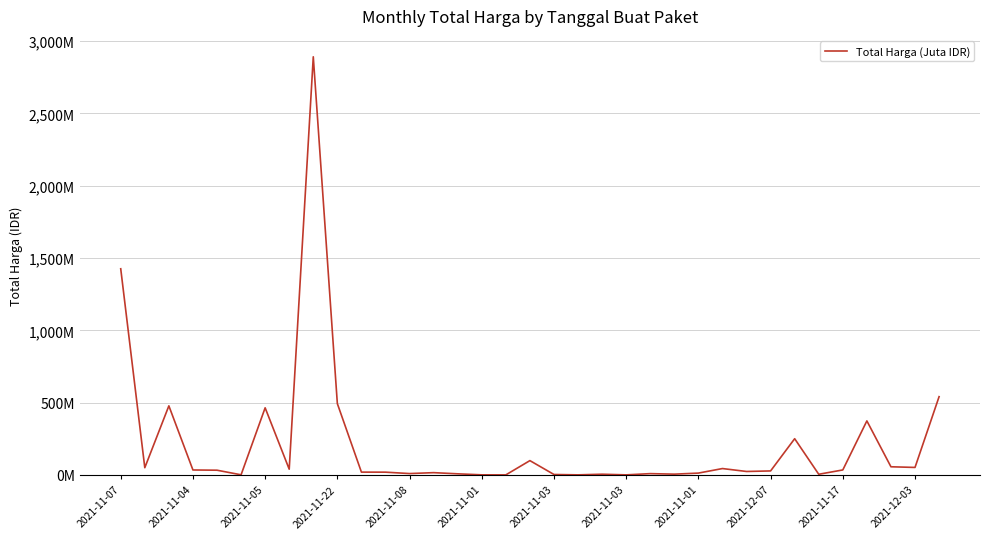

What is the average value?

214814202